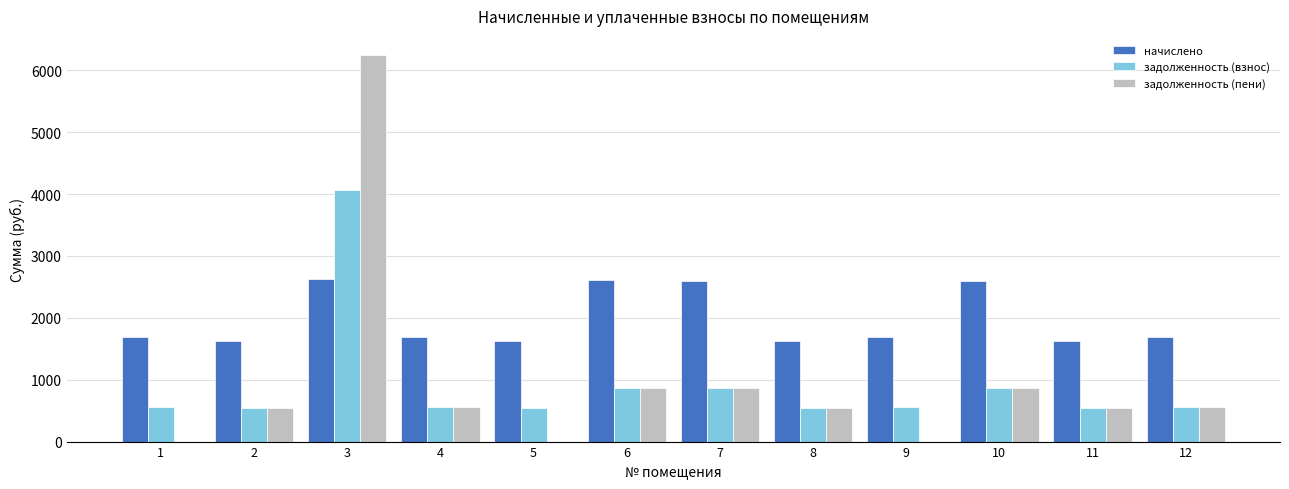

What is the difference between the начислено values at 10 and 6?

18.3